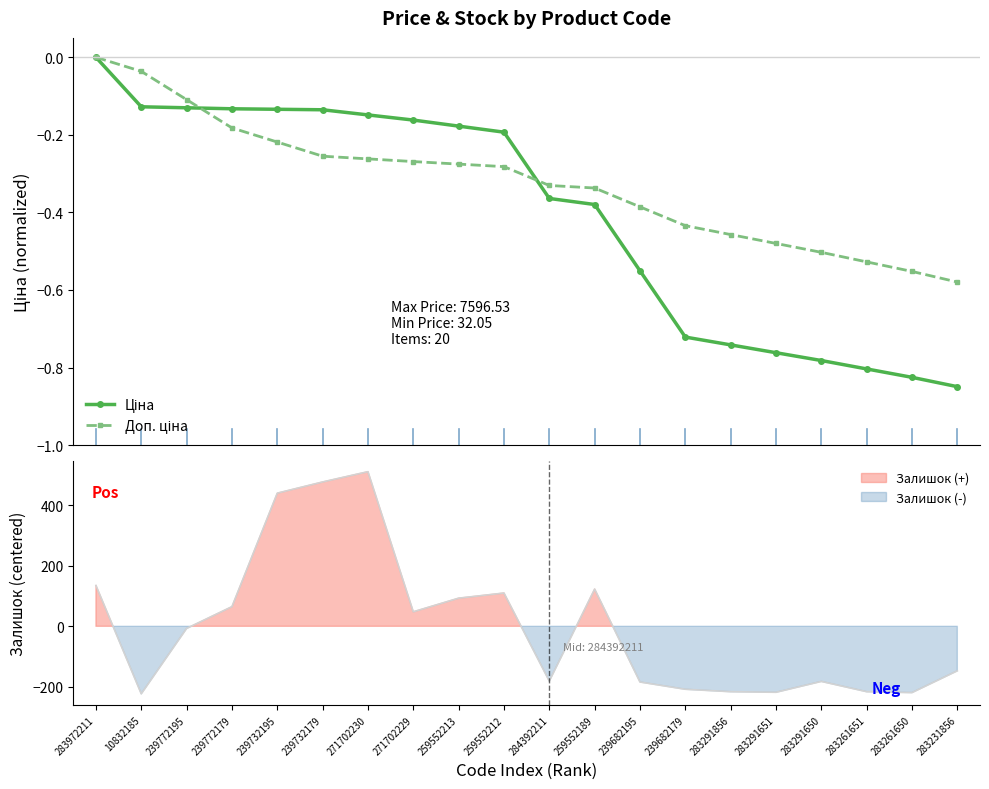

What is the label of the 1st point from the left?

283972211